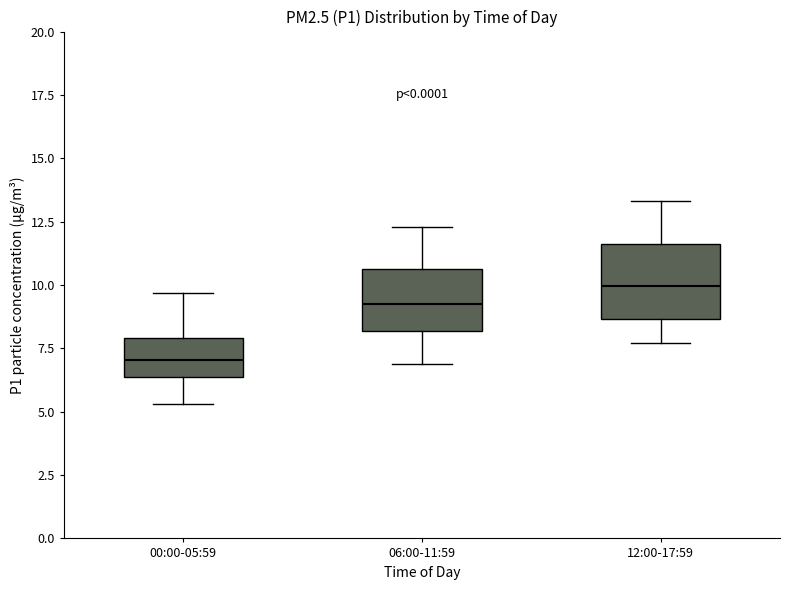

Reading left to right, transcribe this box plot: for each box, give where its median line is, the range the box spans, and where its two whiskers end, as read against the y-axis. The values are not printed on the chart, so give them approximately, as read against the axis.

00:00-05:59: median 7.0, box 6.5 to 8.0, whiskers 5.5 to 9.5
06:00-11:59: median 9.5, box 8.0 to 10.5, whiskers 7.0 to 12.5
12:00-17:59: median 10.0, box 8.5 to 11.5, whiskers 7.5 to 13.5